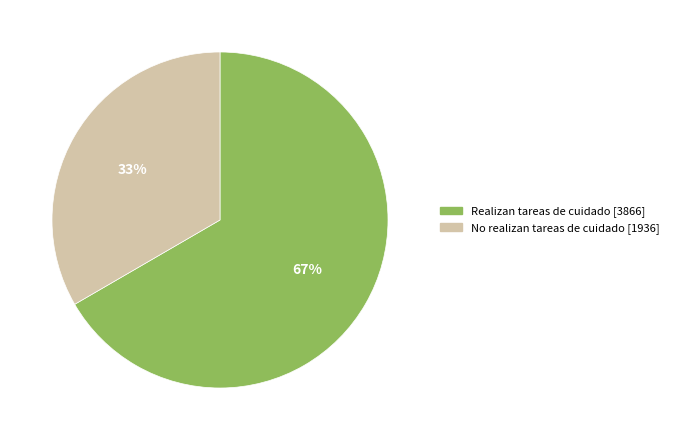

Count the number of slices in the pie.

2